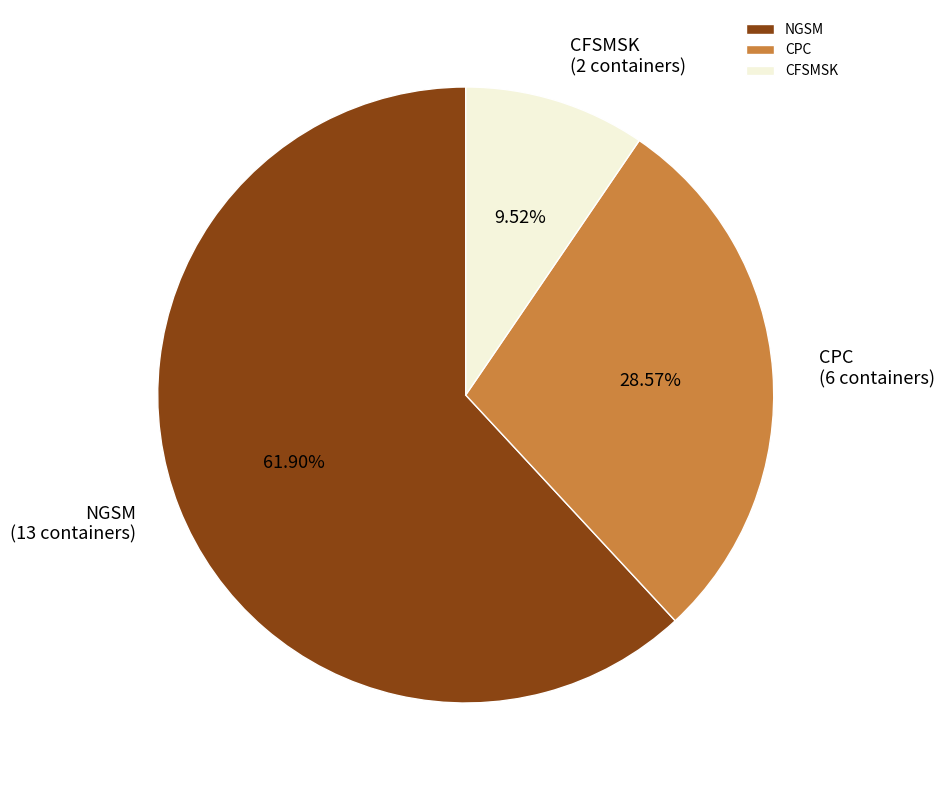

Which has a higher value, CFSMSK or NGSM?

NGSM